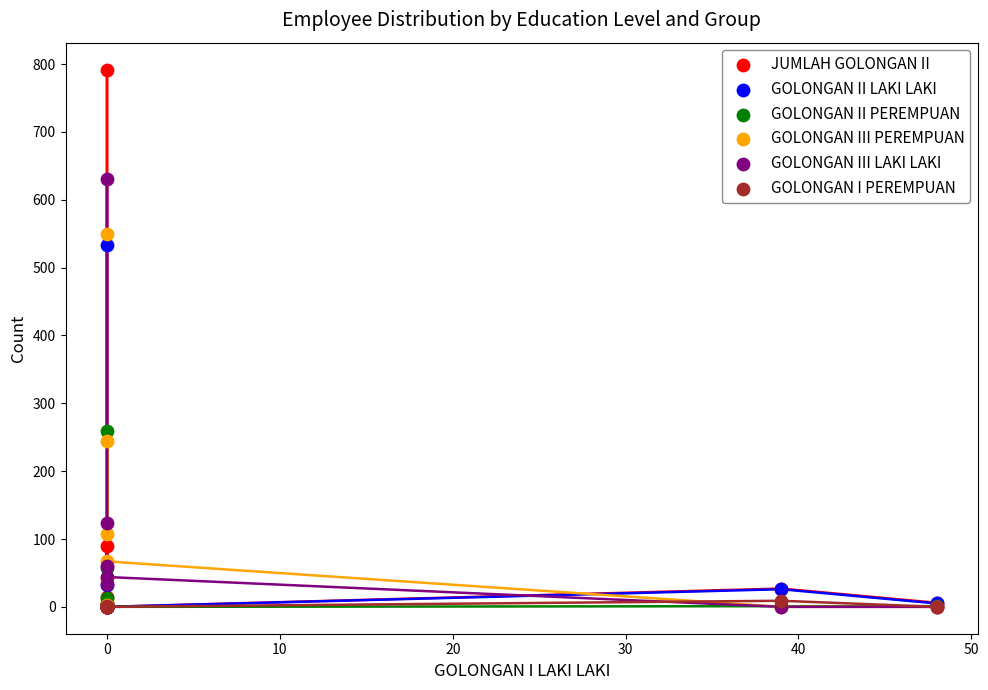

What are all the series names shown in the legend?

JUMLAH GOLONGAN II, GOLONGAN II LAKI LAKI, GOLONGAN II PEREMPUAN, GOLONGAN III PEREMPUAN, GOLONGAN III LAKI LAKI, GOLONGAN I PEREMPUAN